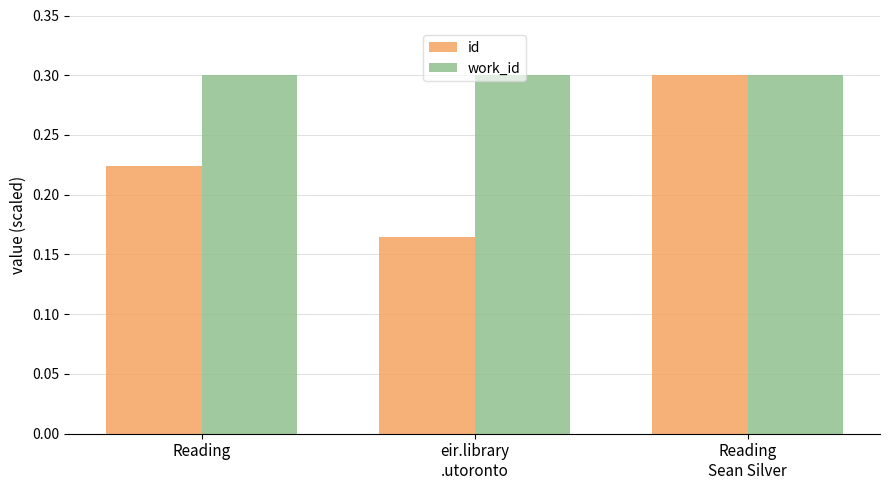

Are the bars horizontal?

No